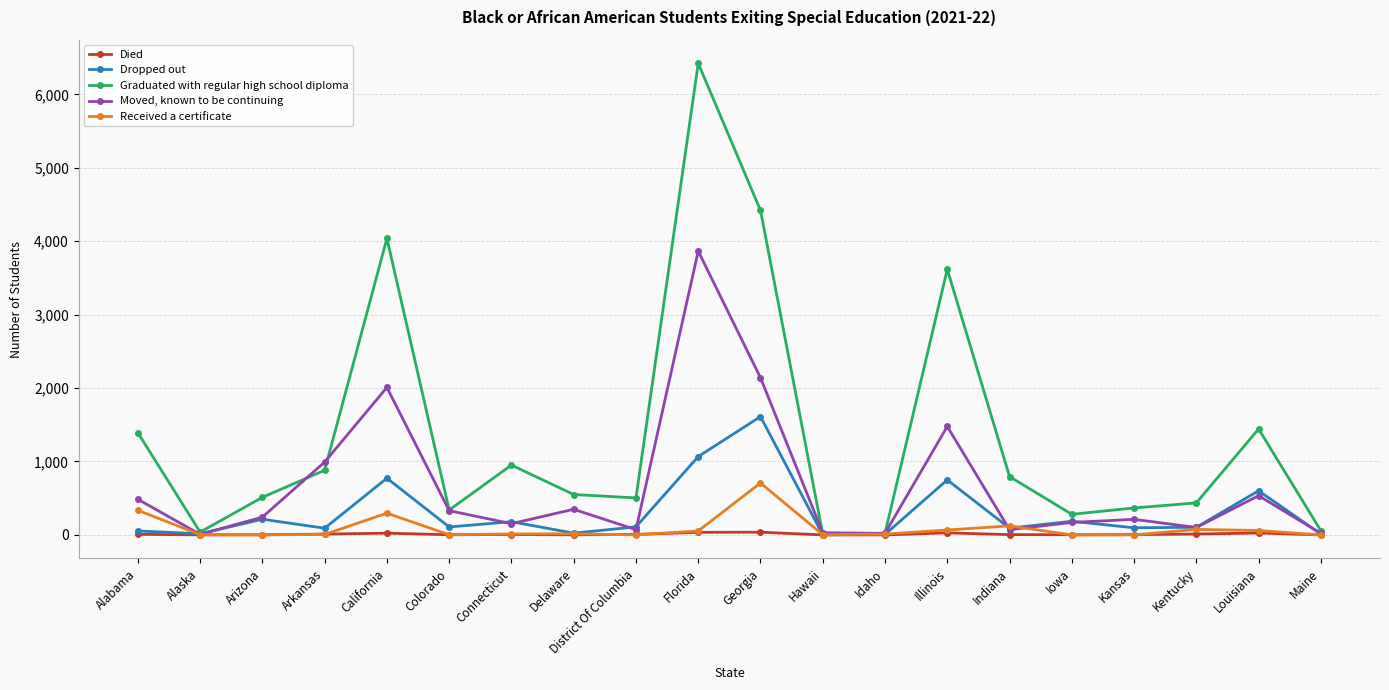

At Idaho, list the series in order from largest to smallest.

Graduated with regular high school diploma, Moved, known to be continuing, Received a certificate, Dropped out, Died